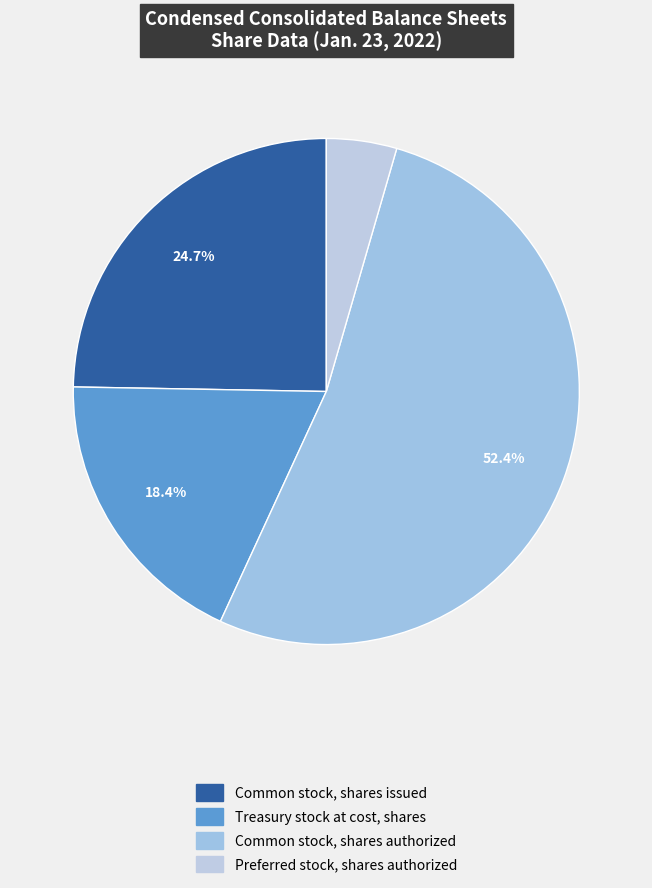

Count the number of slices in the pie.

4